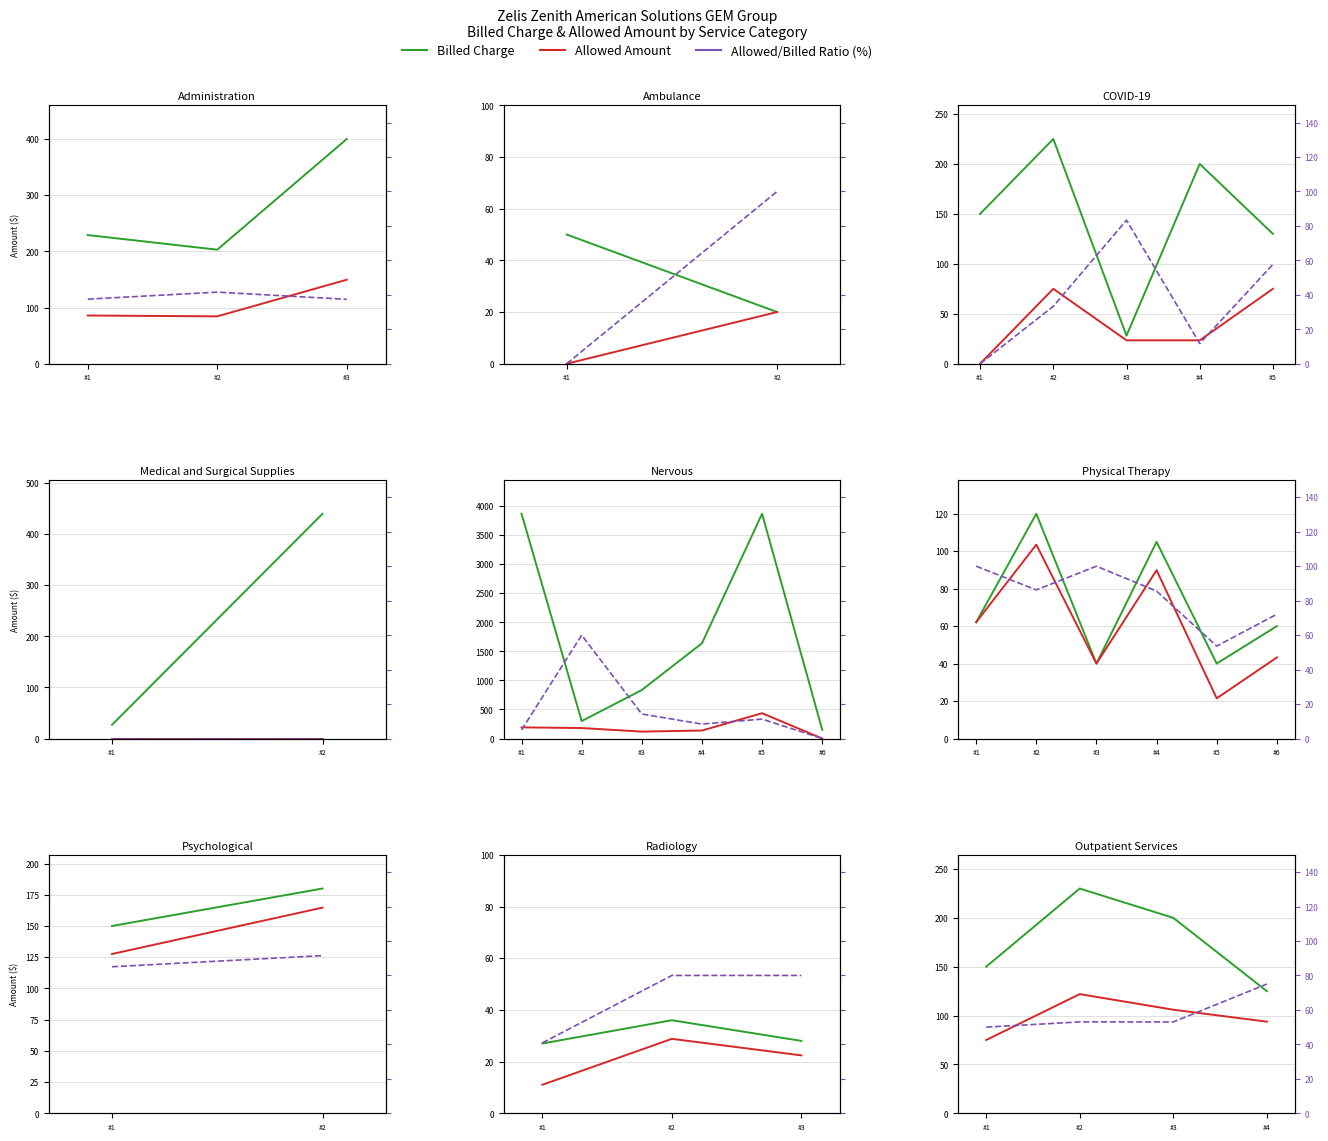

Does the chart display data point markers on the line(s)?

No